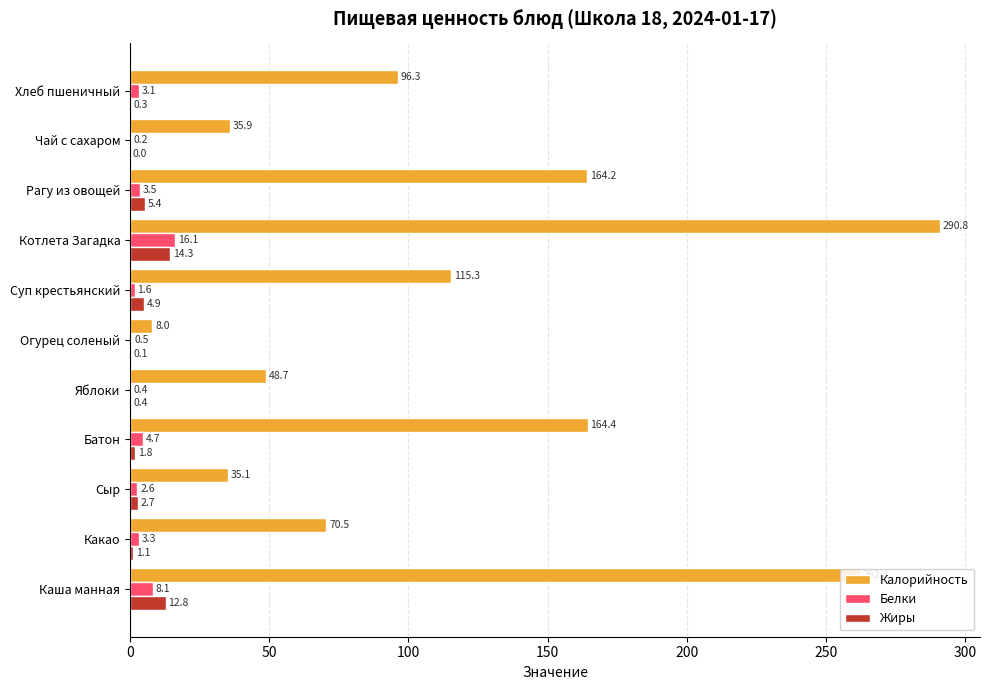

What is the sum of all Жиры values?

43.8